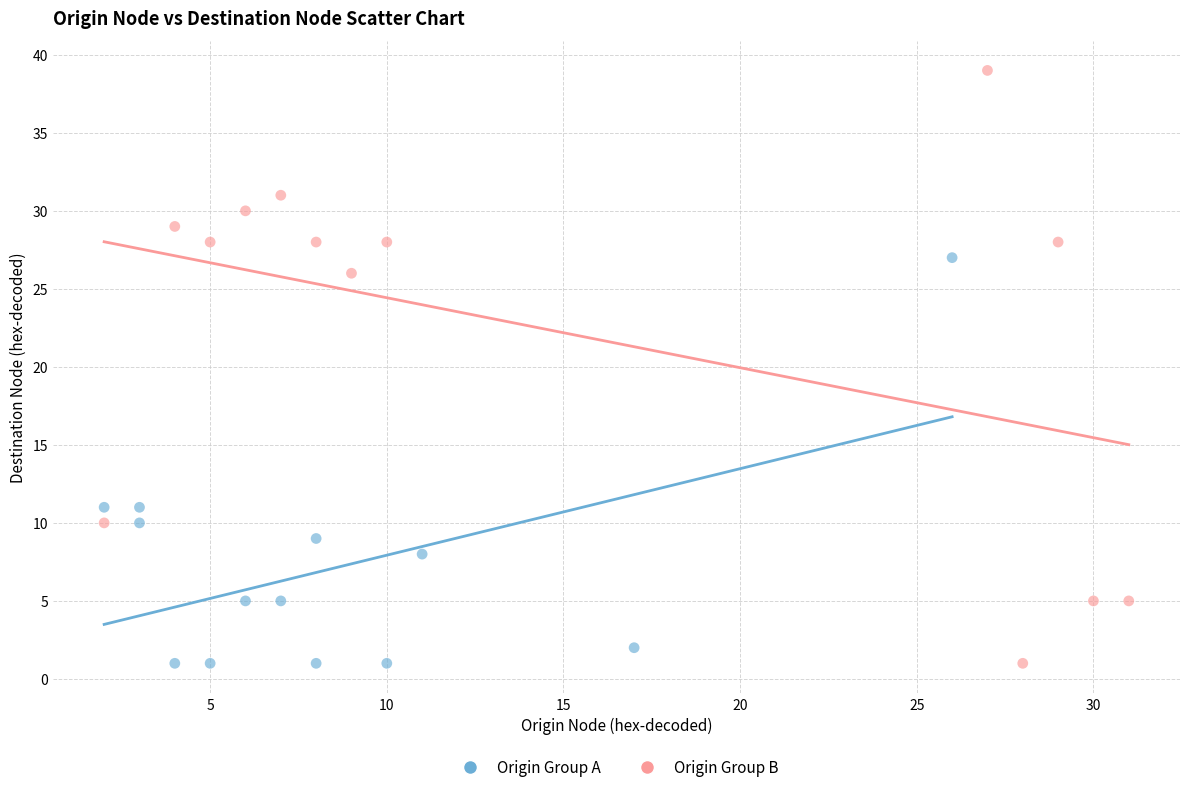

Which series reaches the maximum Y coordinate?

Origin Group B